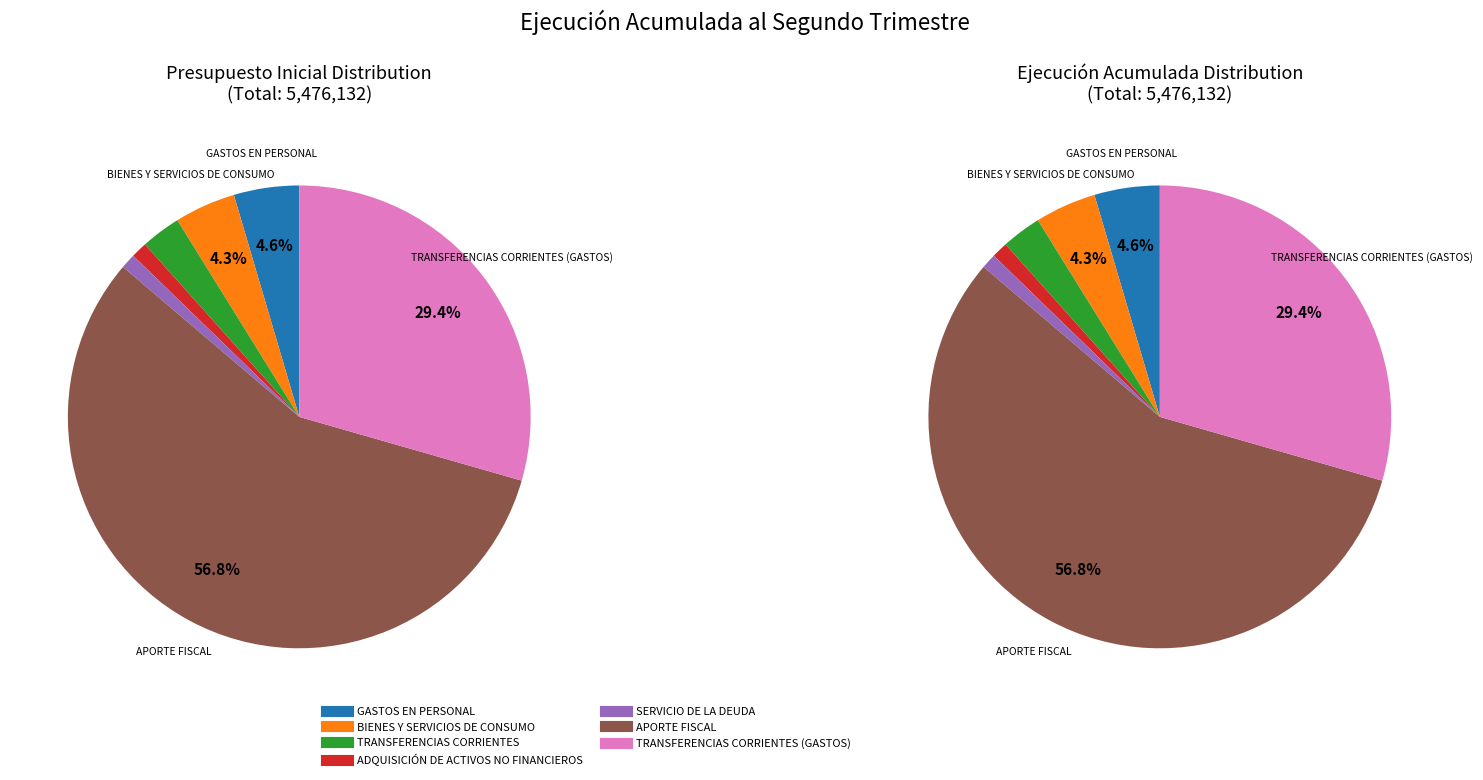

True or false: TRANSFERENCIAS CORRIENTES accounts for 1% of the total.

False